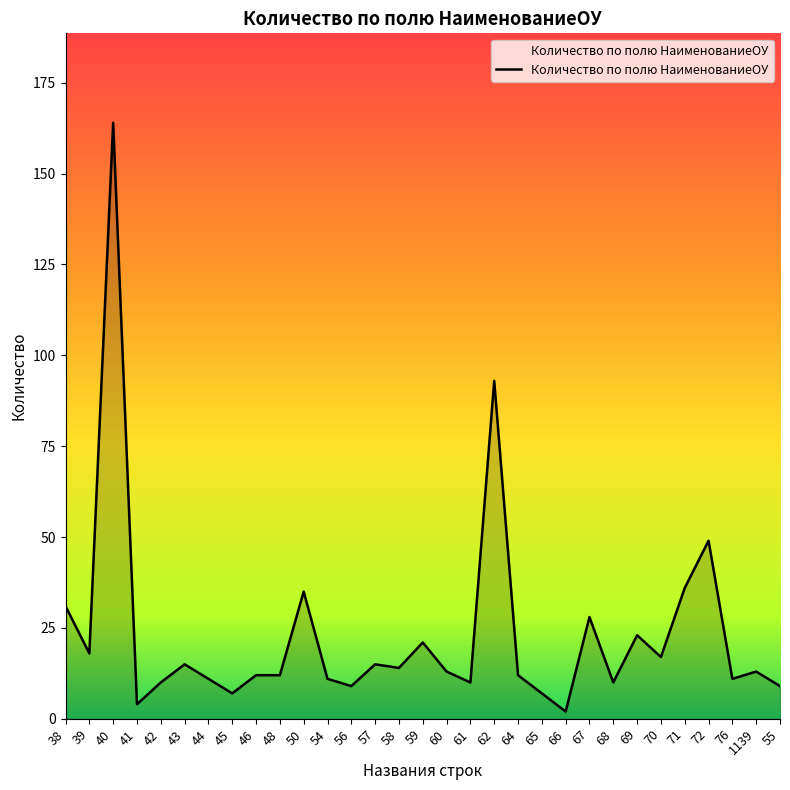

Where does the data first go above 13?

38